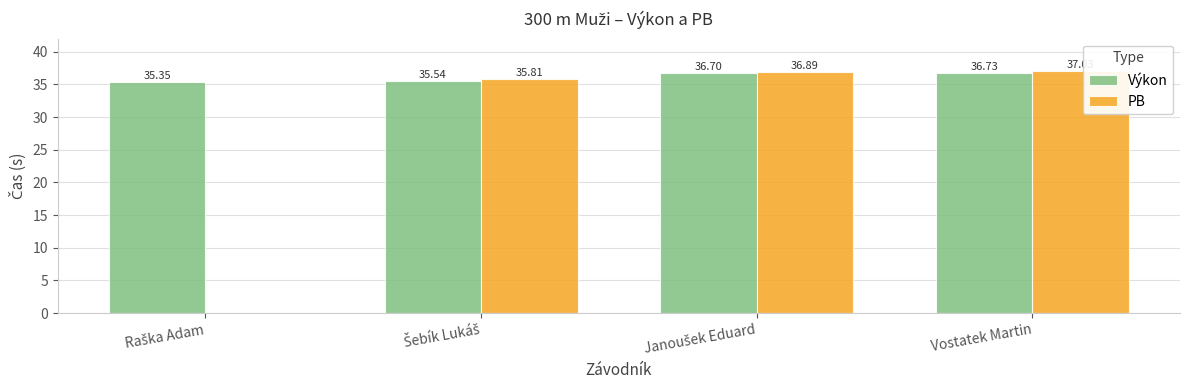

What is the label of the 4th bar from the left?

Vostatek Martin